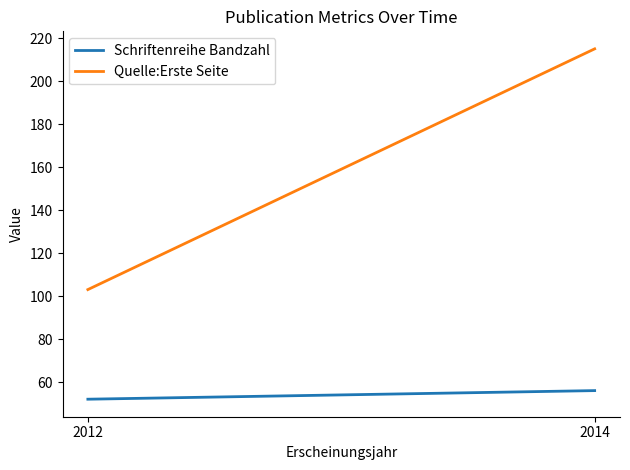

What is the difference between the maximum and minimum values in the Quelle:Erste Seite series?

112